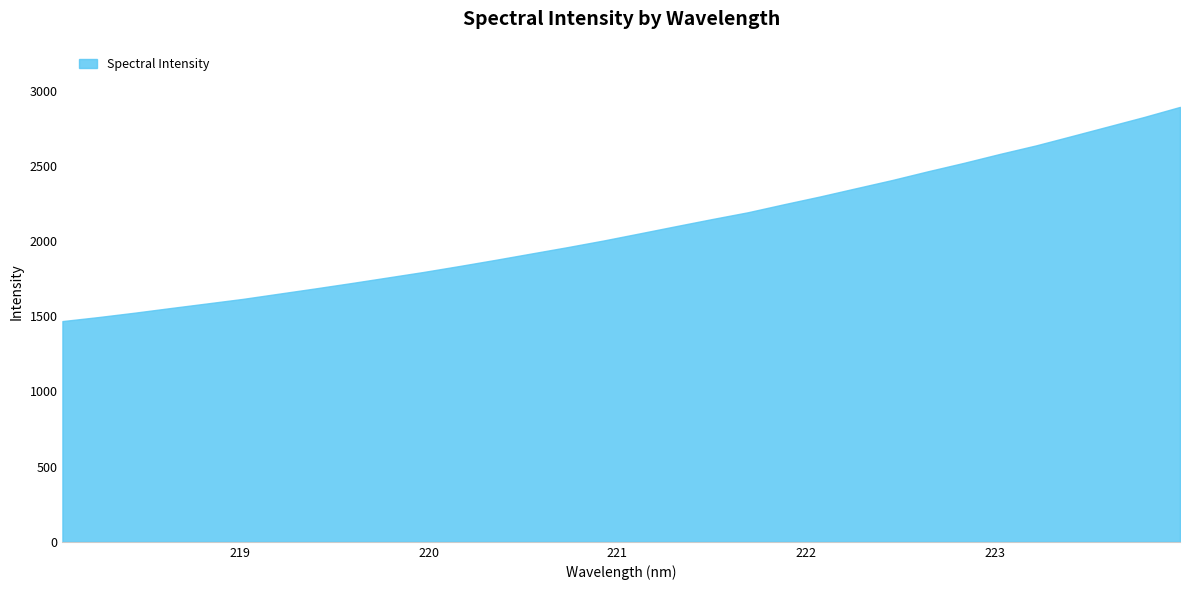

What is the difference between the maximum and minimum values?

1424.1